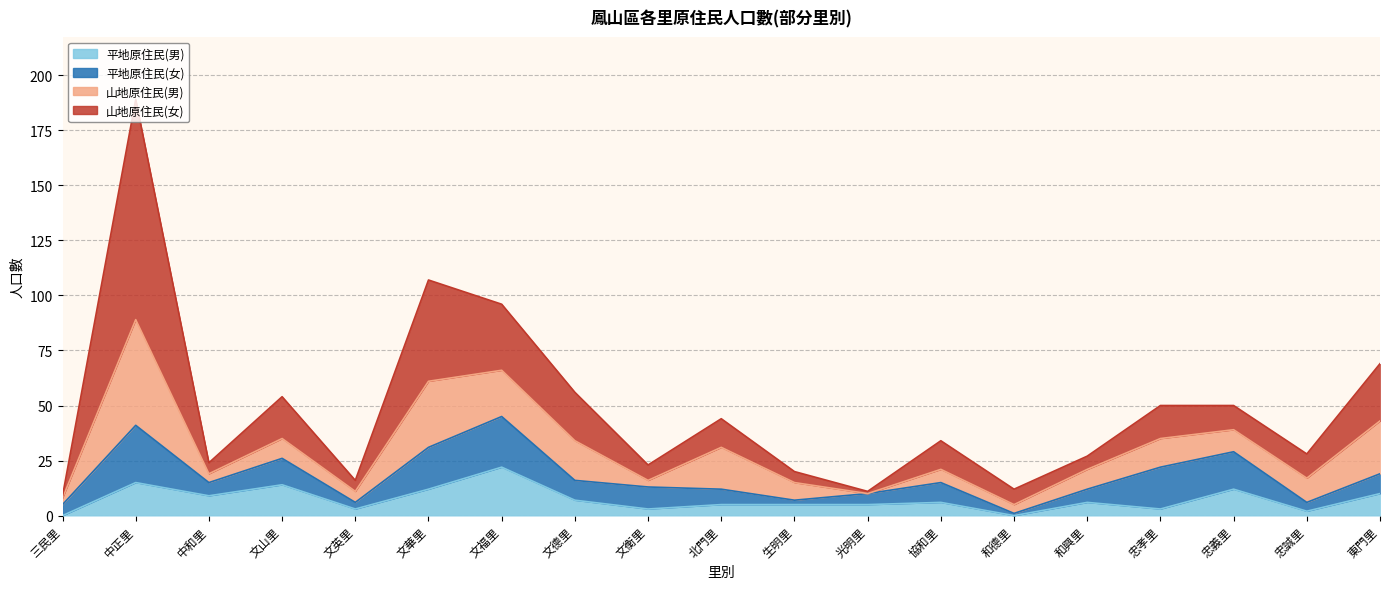

Which series changed the most between 文衡里 and 和德里?

平地原住民(女)